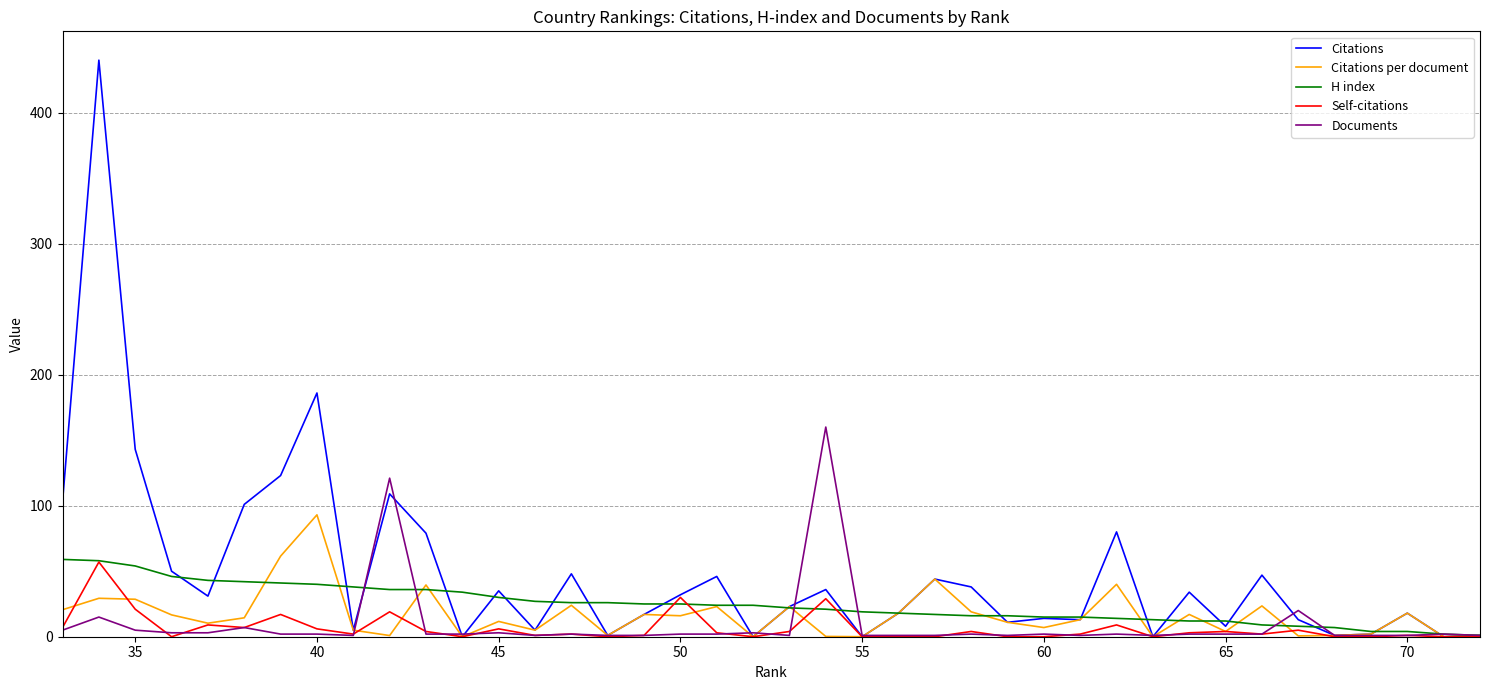

What is the sum of all Documents values?

388.0